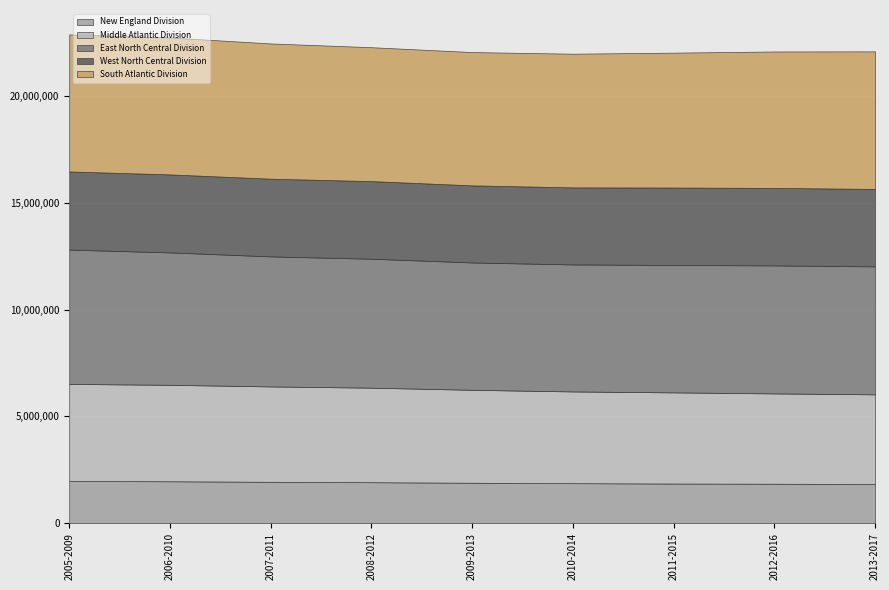

True or false: New England Division and West North Central Division cross at least once.

False